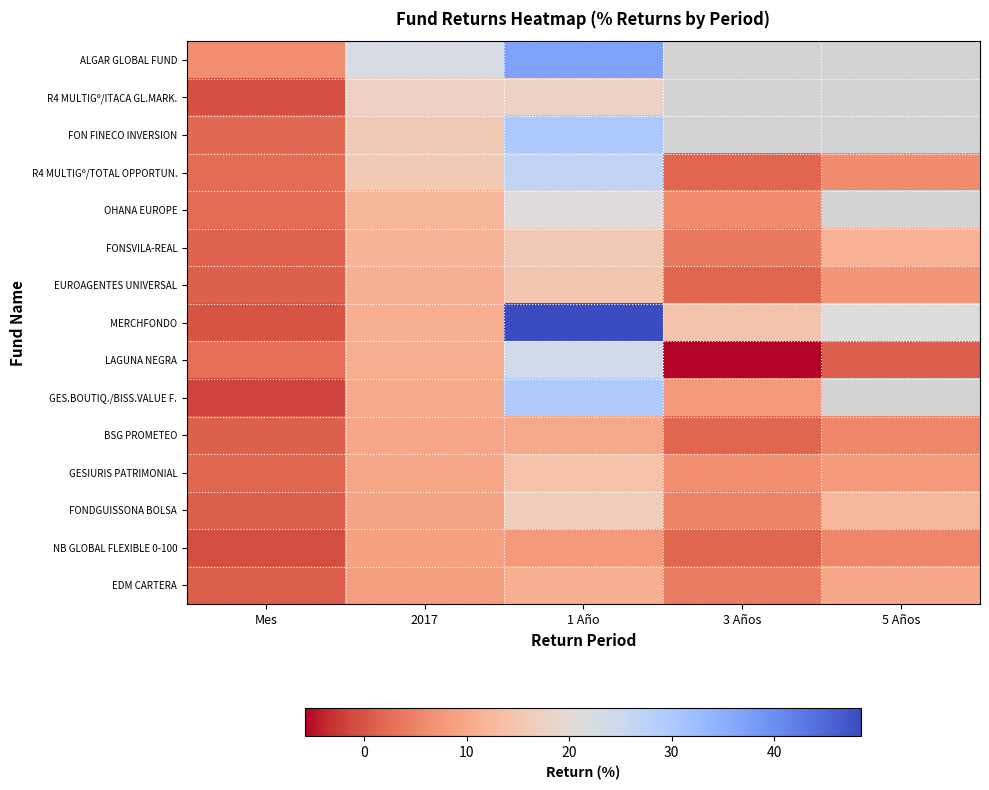

Which series has the largest range (max minus min)?

MERCHFONDO